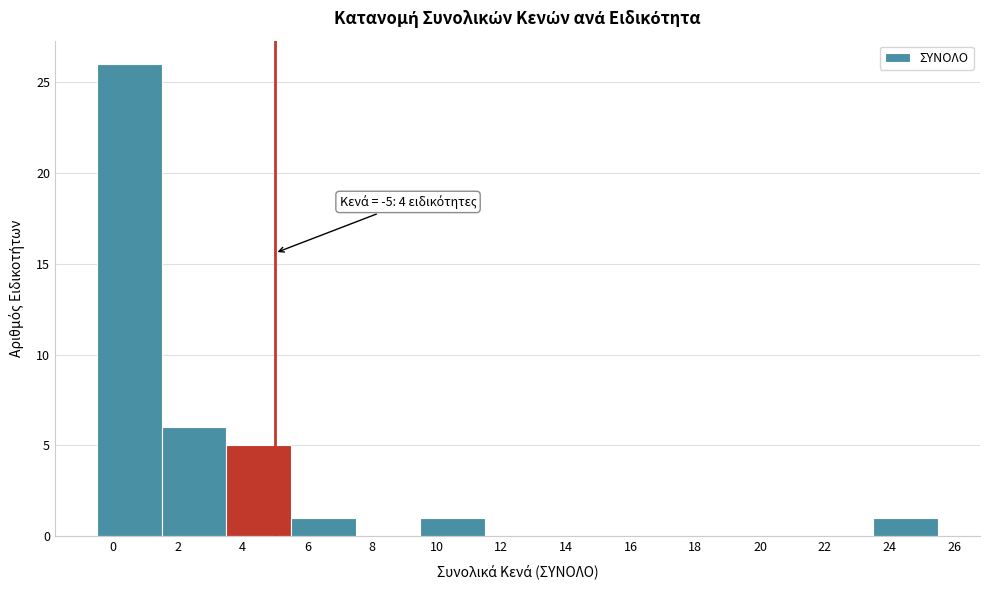

Which range on the x-axis has the tallest bar?

-0.5 to 1.5